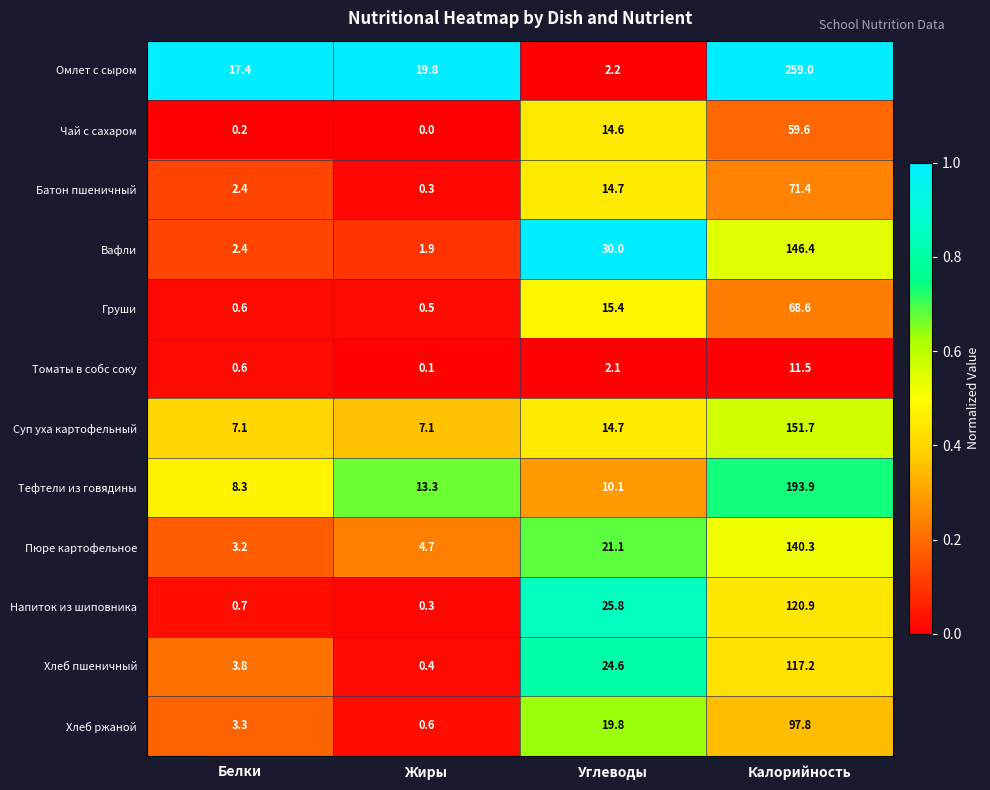

True or false: Чай с сахаром has a value of 0.2 at Белки.

True